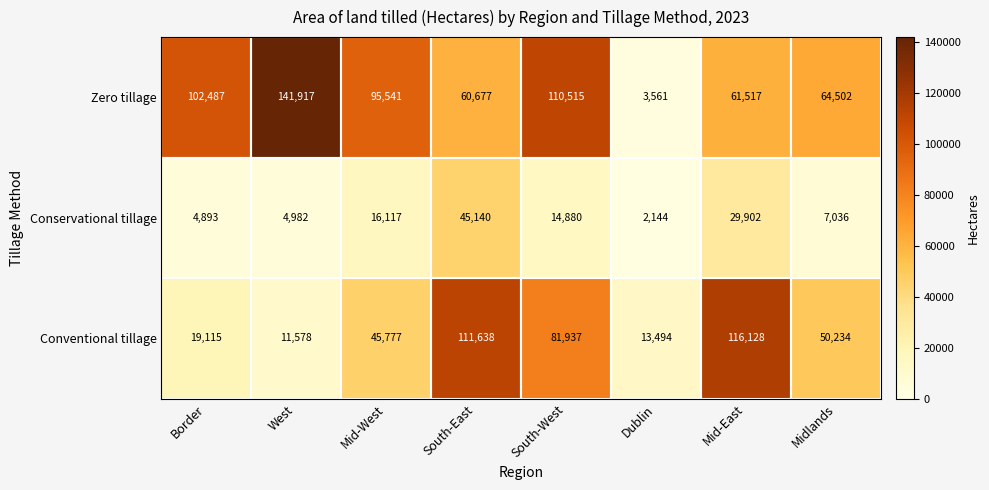

Which category has the lowest value in the Conservational tillage series?

Dublin